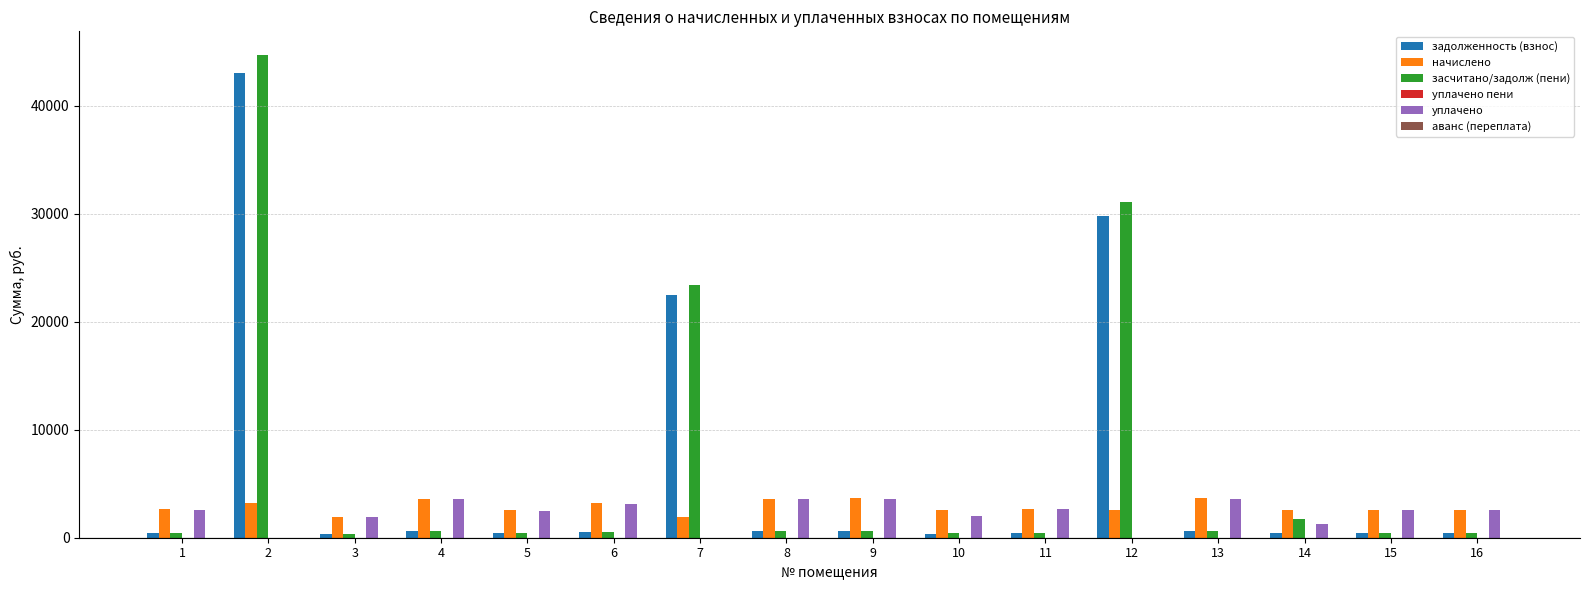

Which series changed the most between 8 and 12?

засчитано/задолж (пени)